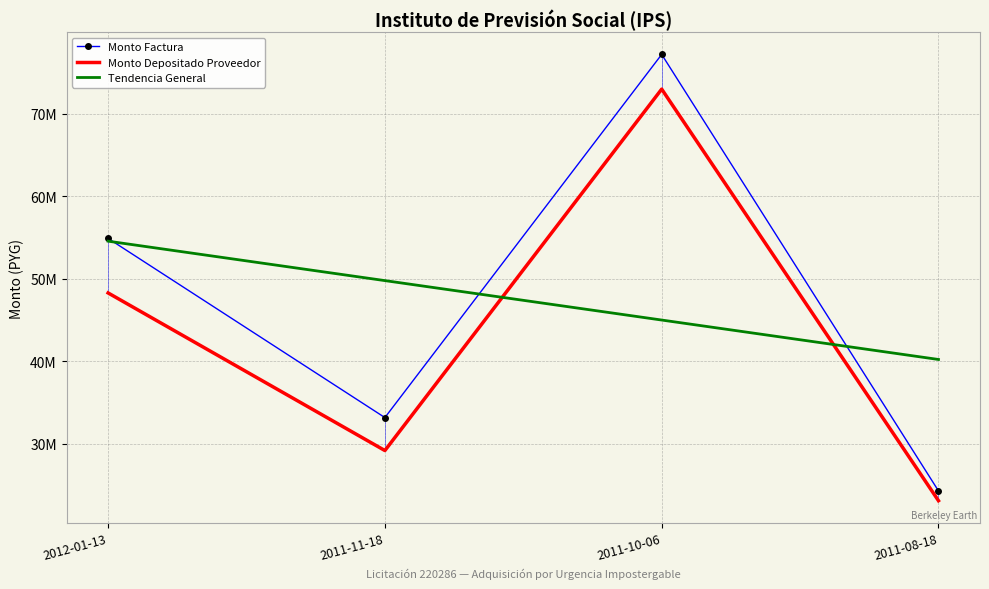

Read the monto_factura value at 2011-11-18.

33144375